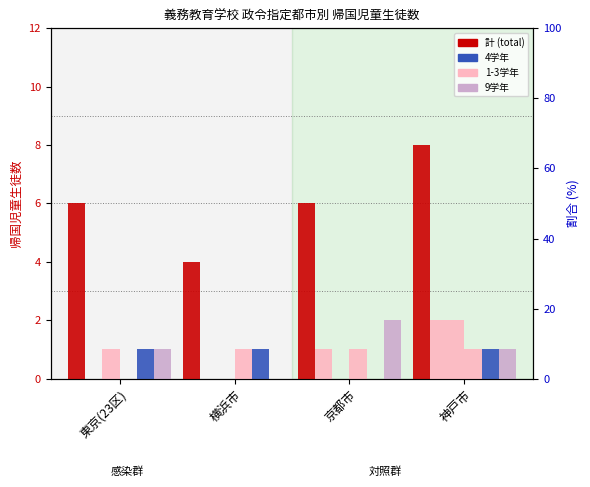

Between 横浜市 and 京都市, which is larger?

京都市